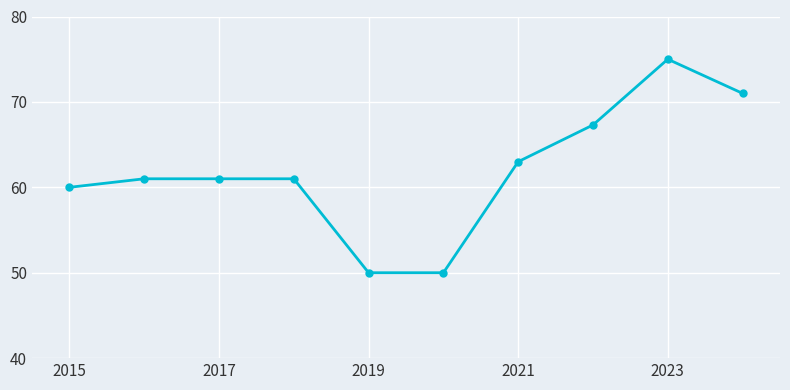

What is the greatest value displayed?

75.0